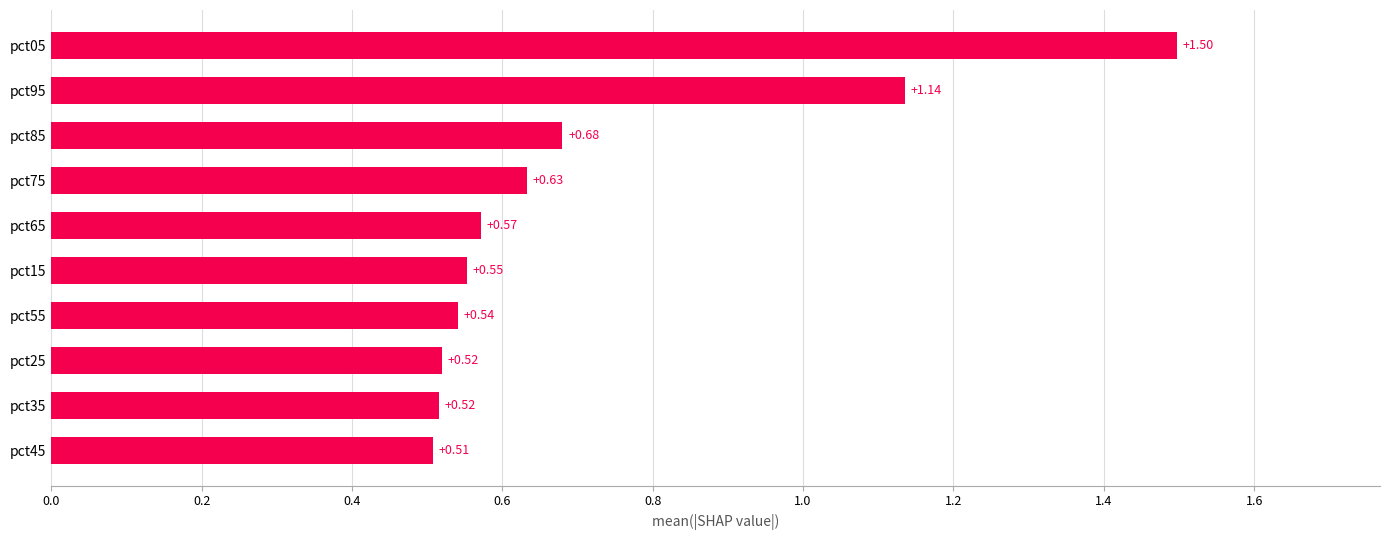

What is the change in value from pct35 to pct85?

+0.2